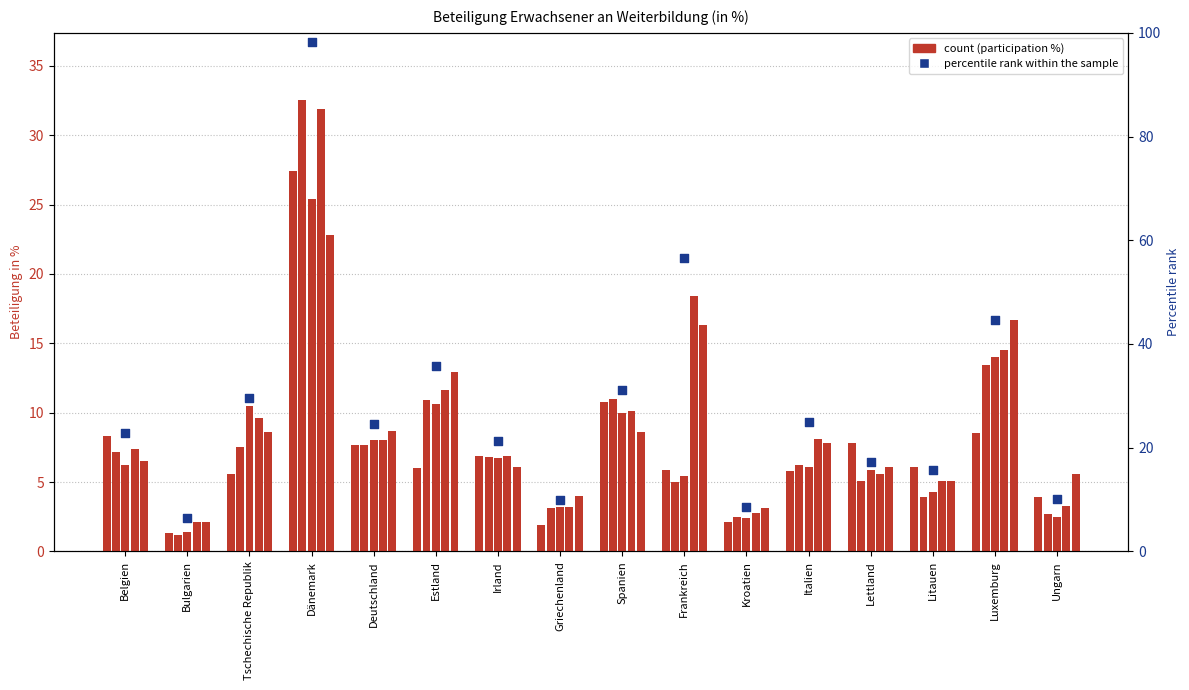

Approximately how many times larger is the value at Bulgarien compared to Ungarn?

0.6